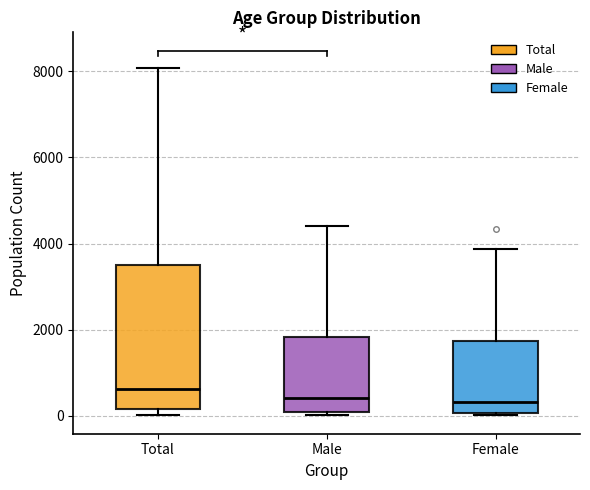

Which box has the highest median line?

Total